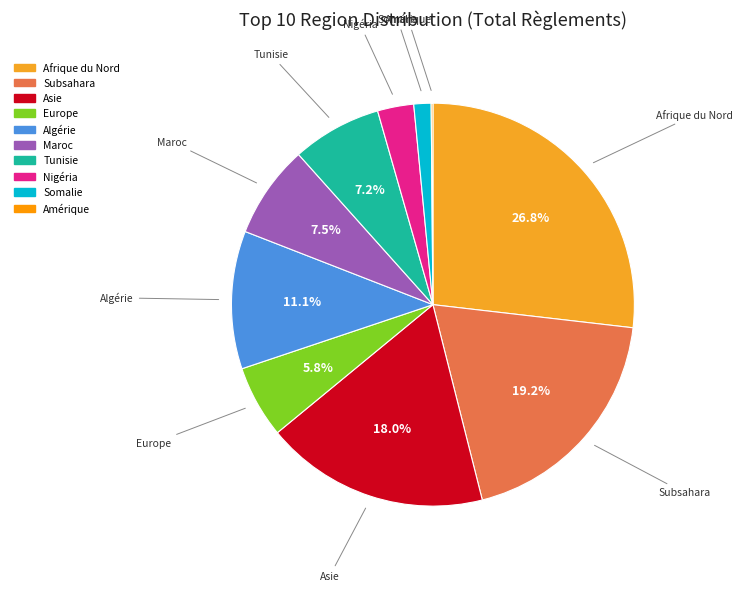

Which category has the biggest portion of the pie?

Afrique du Nord